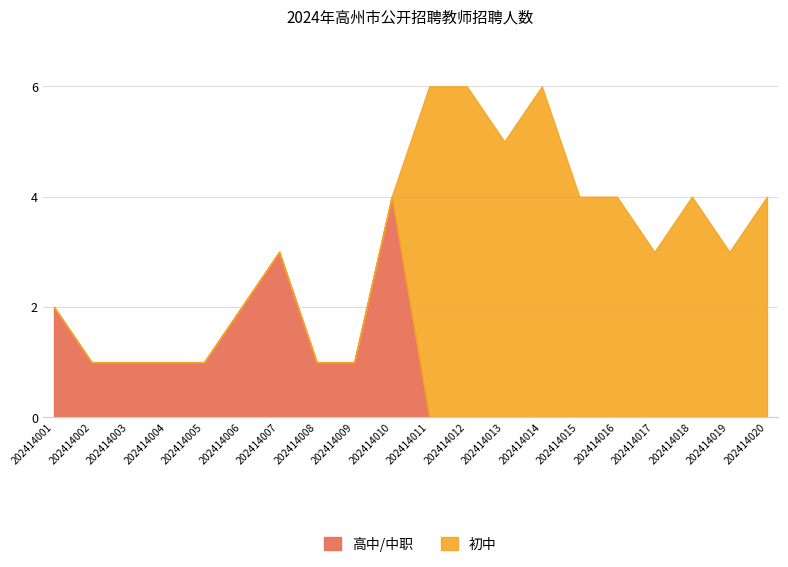

The chart shows a value of 1 at 202414009. True or false?

True